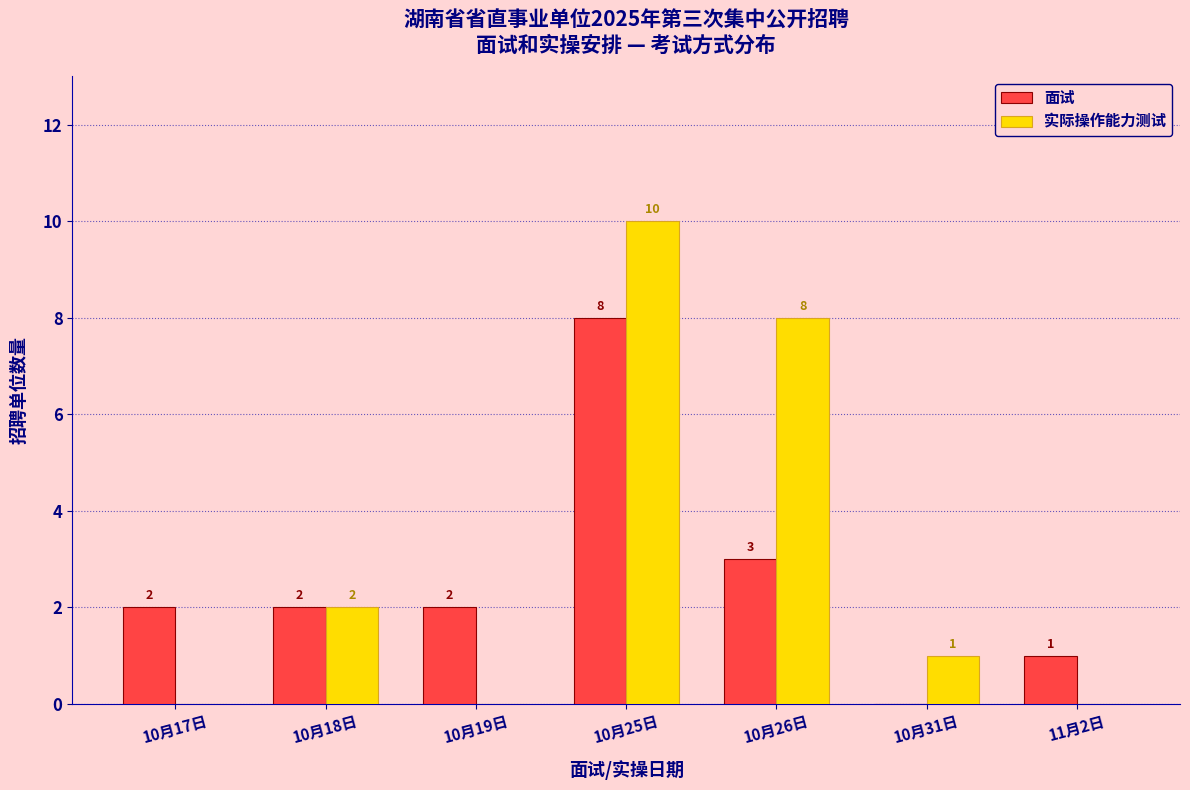

Reading left to right, list all the values displayed in this chart.

面试: 10月17日=2	10月18日=2	10月19日=2	10月25日=8	10月26日=3	10月31日=0	11月2日=1
实际操作能力测试: 10月17日=0	10月18日=2	10月19日=0	10月25日=10	10月26日=8	10月31日=1	11月2日=0